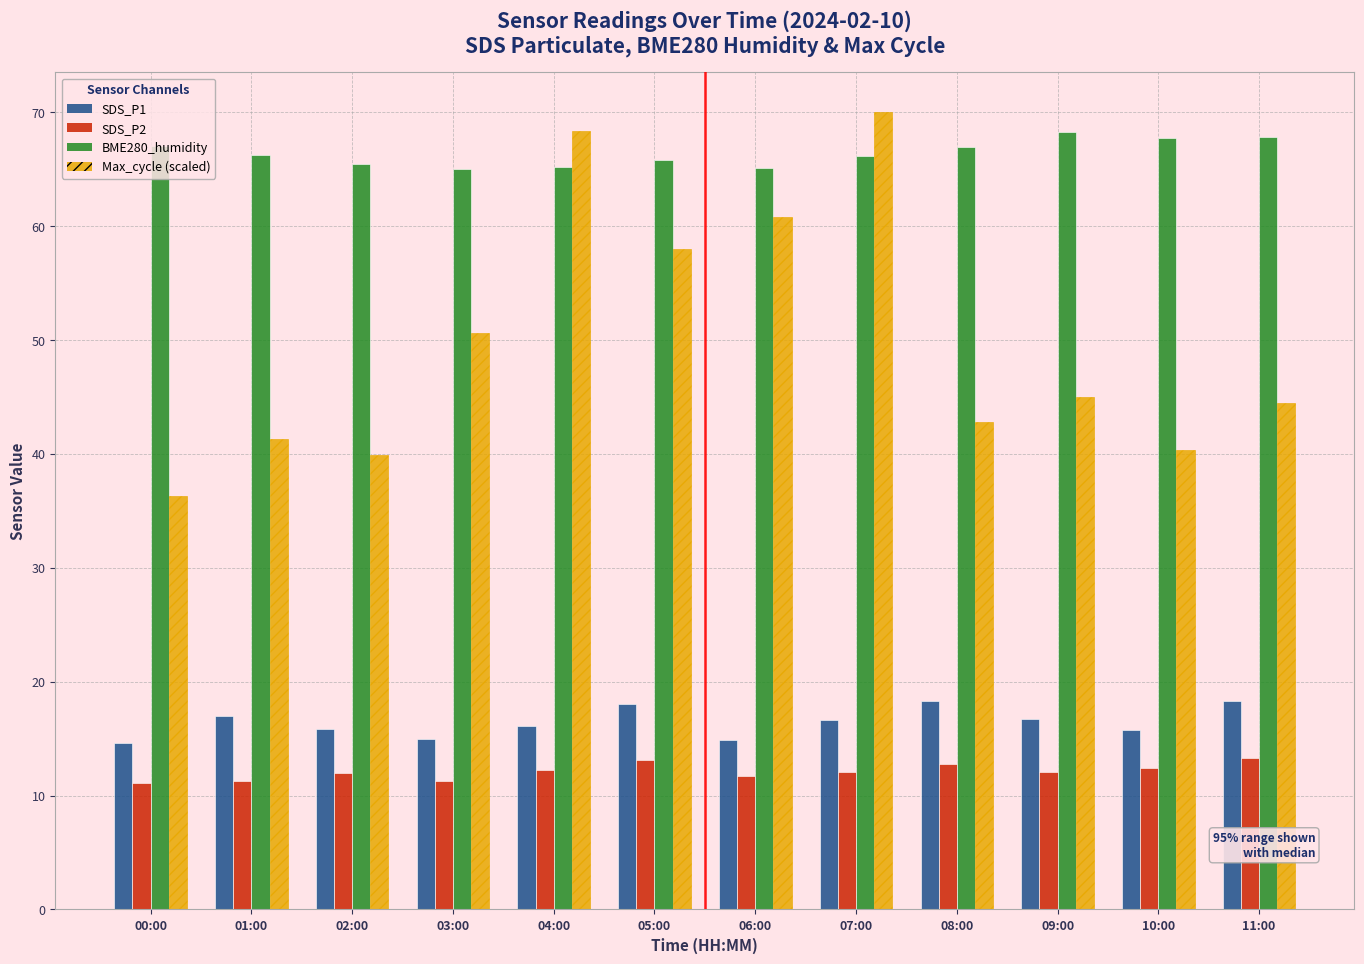

At which label does Max_cycle (scaled) first exceed 45?

03:00